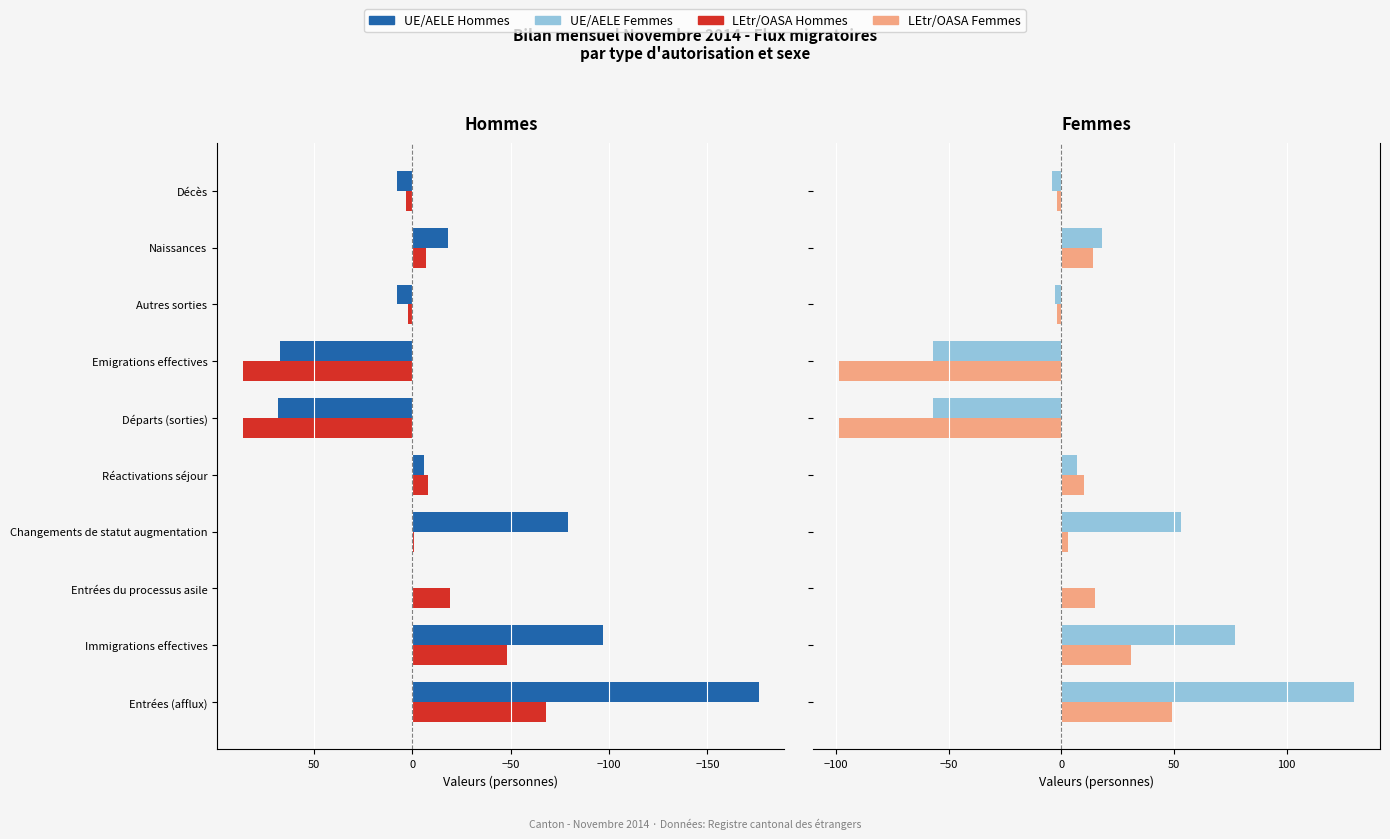

The value of UE/AELE Hommes at Naissances is -31. True or false?

False